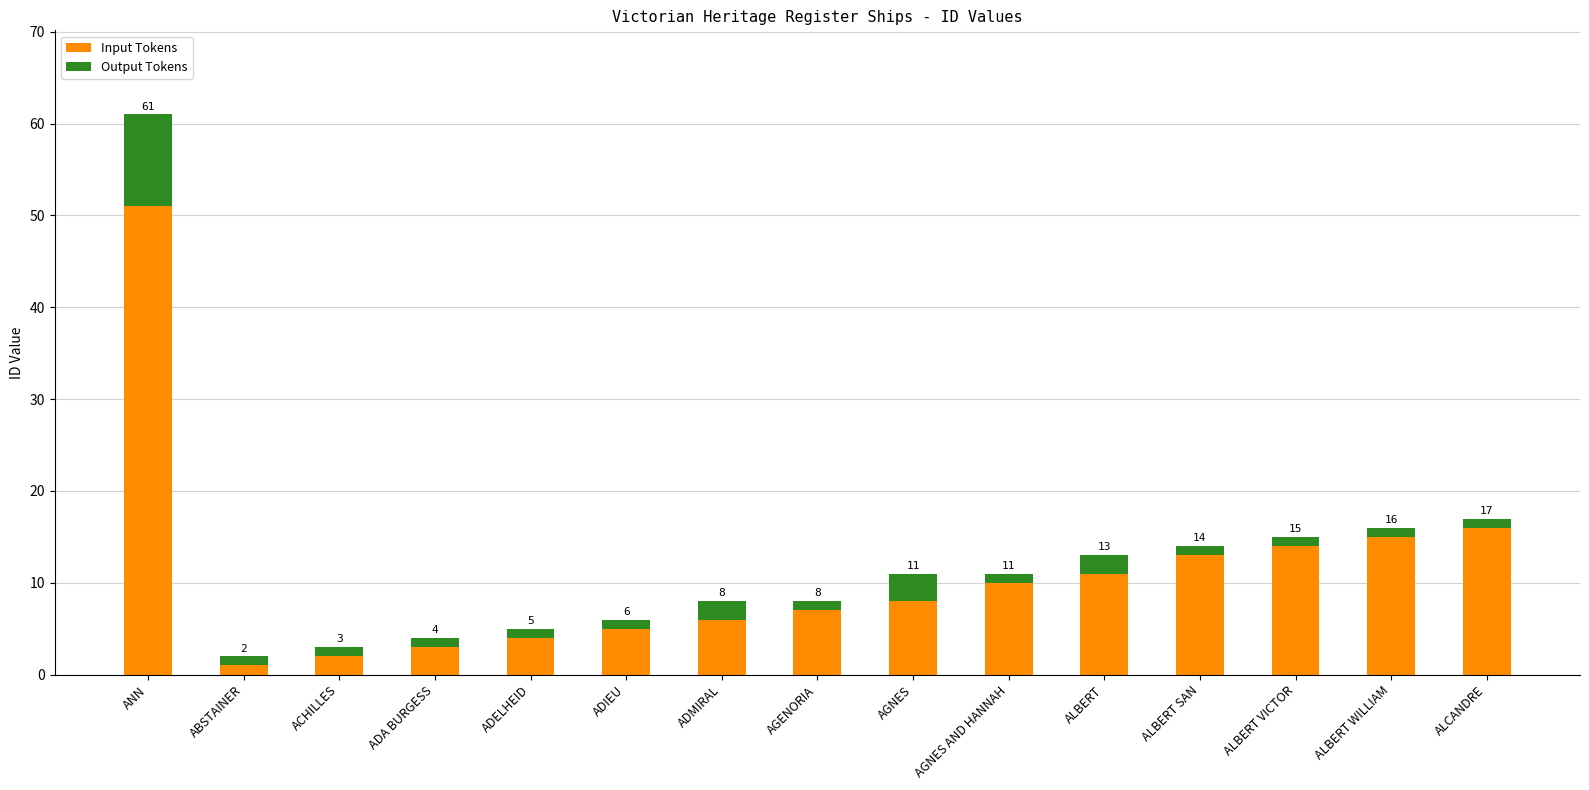

Reading left to right, list the values for the Input Tokens series.

51	1	2	3	4	5	6	7	8	10	11	13	14	15	16